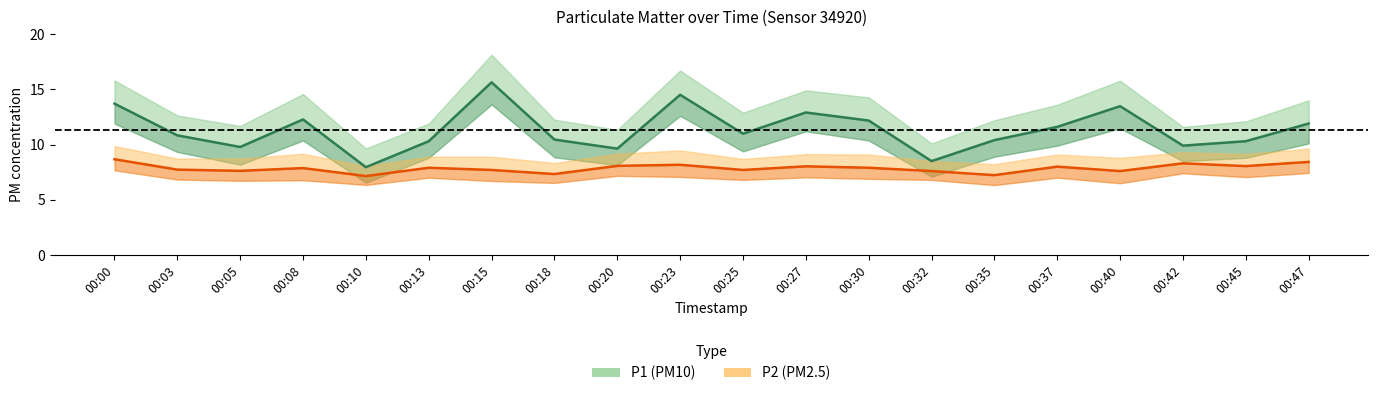

At which category does P1 reach its first local peak?

00:08